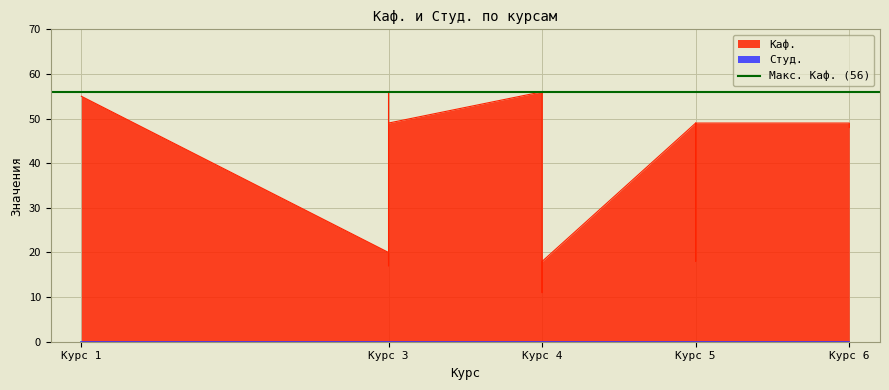

At which label does Студ. reach its minimum?

1